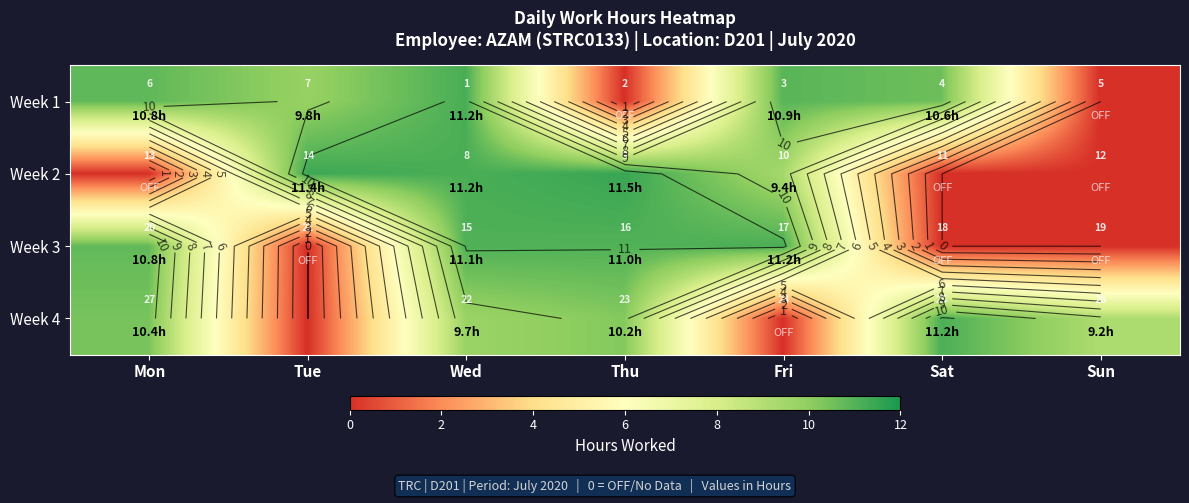

At which label is Week 2 closest to 5?

Fri